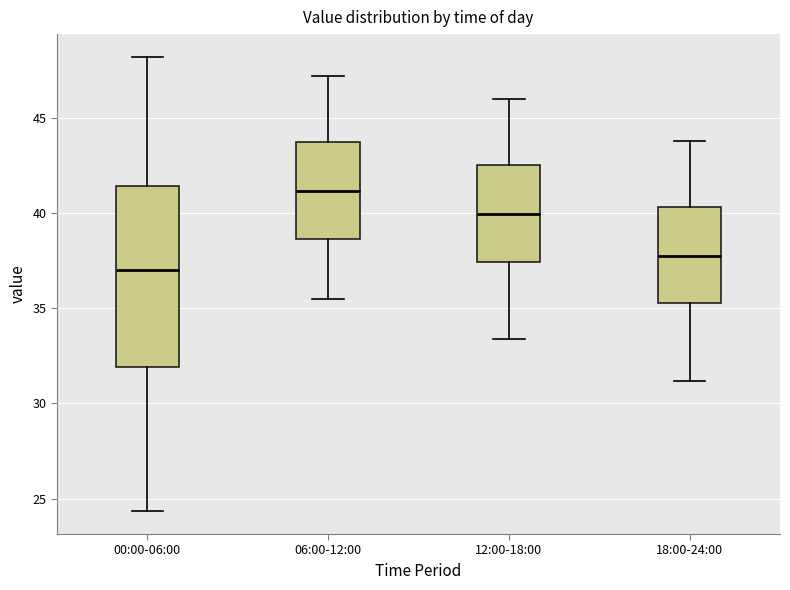

Reading left to right, transcribe this box plot: for each box, give where its median line is, the range the box spans, and where its two whiskers end, as read against the y-axis. The values are not printed on the chart, so give them approximately, as read against the axis.

00:00-06:00: median 37.0, box 32.0 to 41.5, whiskers 24.5 to 48.0
06:00-12:00: median 41.0, box 38.5 to 43.5, whiskers 35.5 to 47.0
12:00-18:00: median 40.0, box 37.5 to 42.5, whiskers 33.5 to 46.0
18:00-24:00: median 38.0, box 35.5 to 40.5, whiskers 31.0 to 44.0